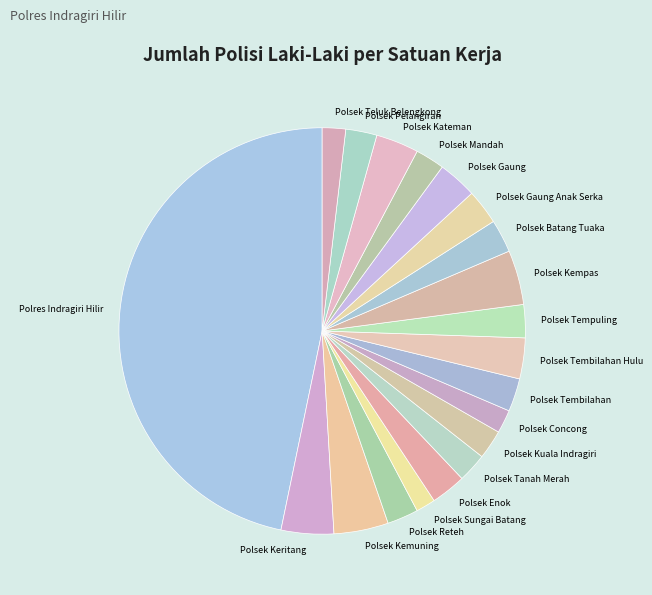

The Polsek Batang Tuaka slice represents 3% of the pie. True or false?

True